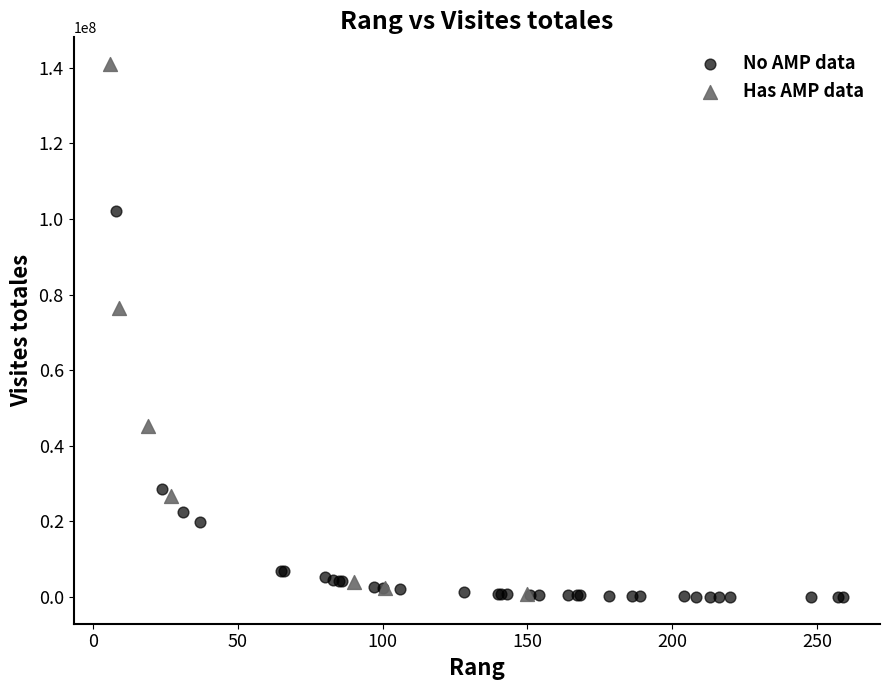

Which series contains the highest Y value?

Has AMP data